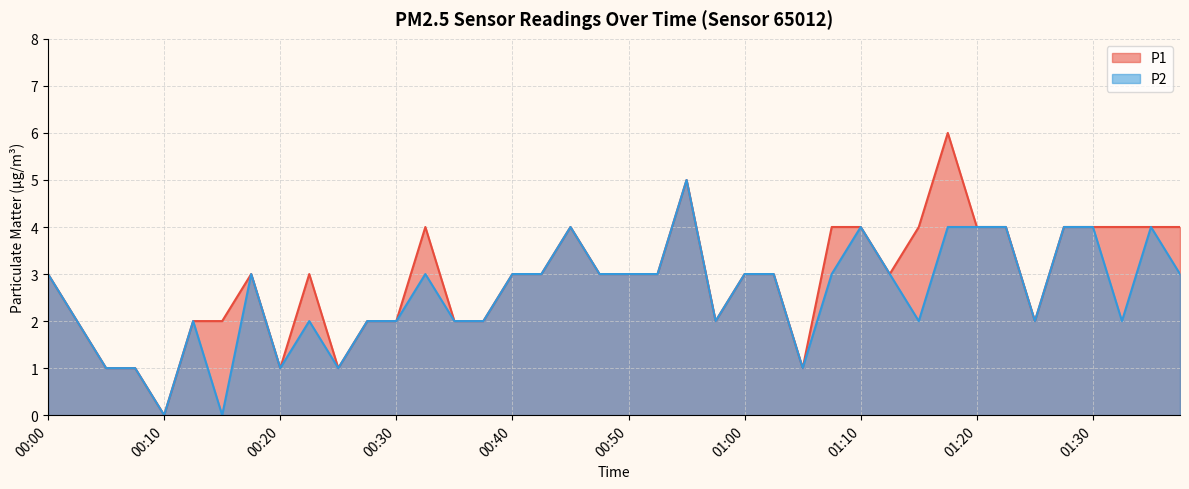

Which series has the largest total across all categories?

P1